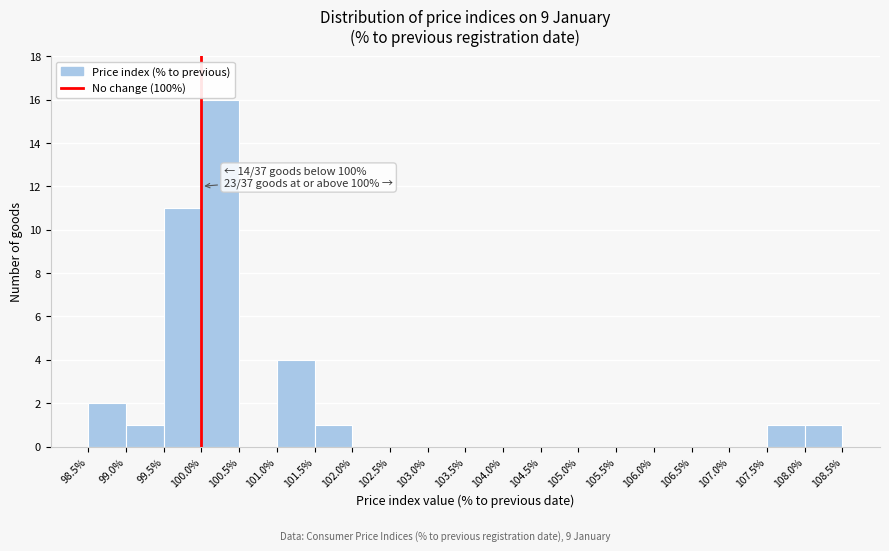

Which range on the x-axis has the tallest bar?

100.0% to 100.5%